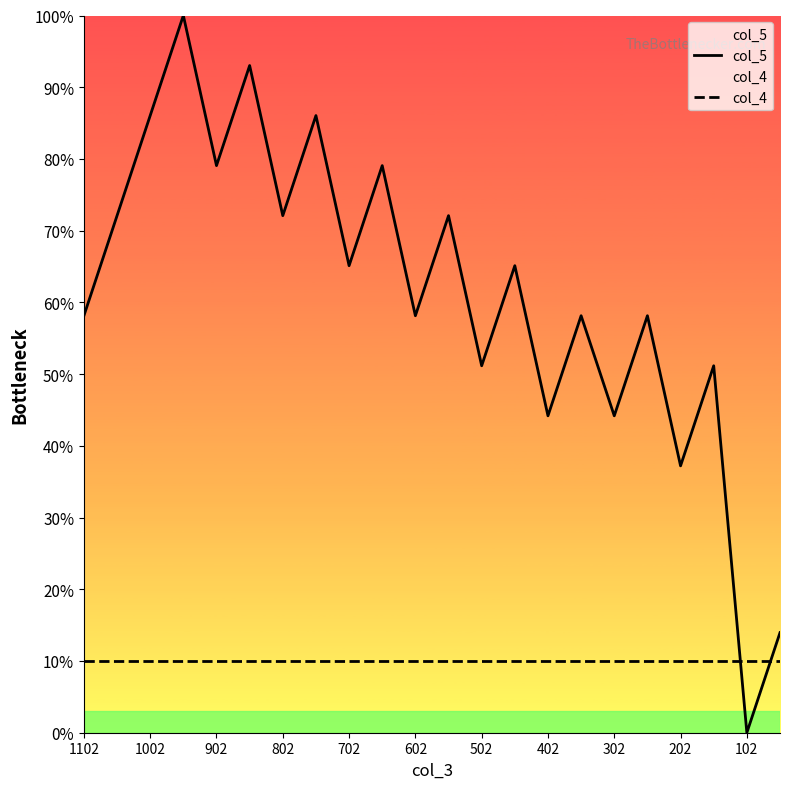

Is the value of col_5 at 702 greater than the value of col_4 at 402?

Yes